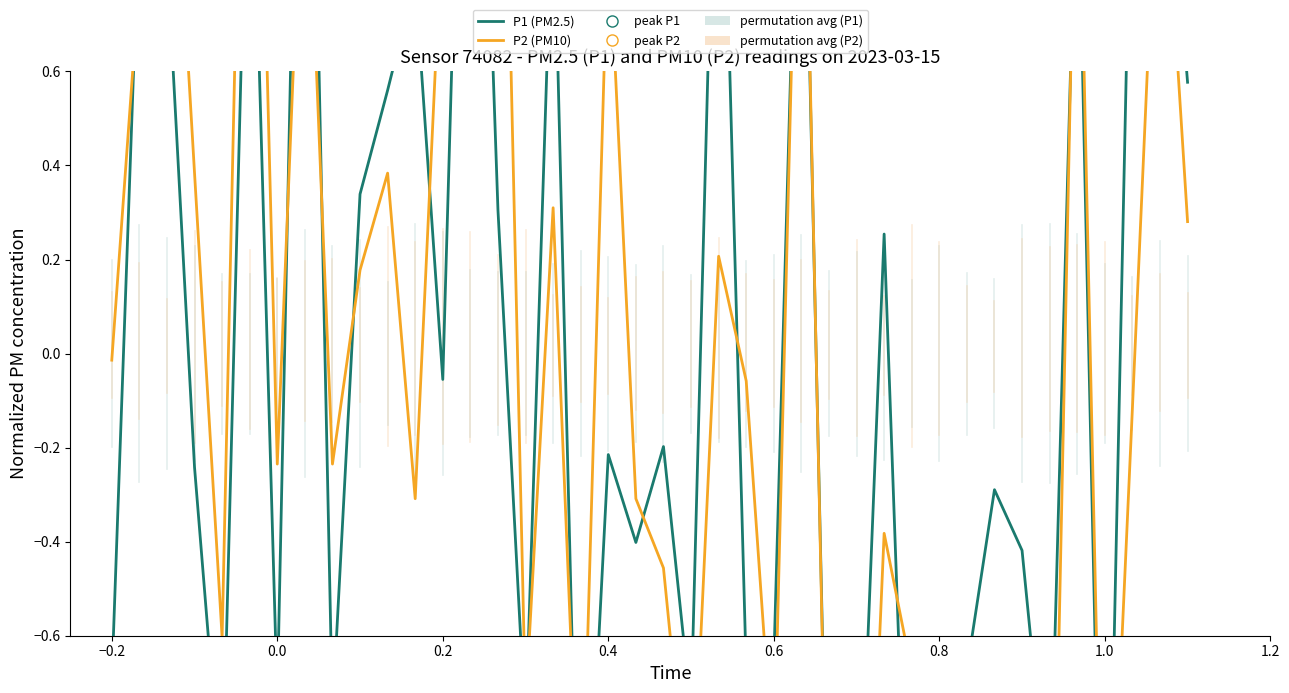

Which series reaches the minimum Y coordinate?

P2